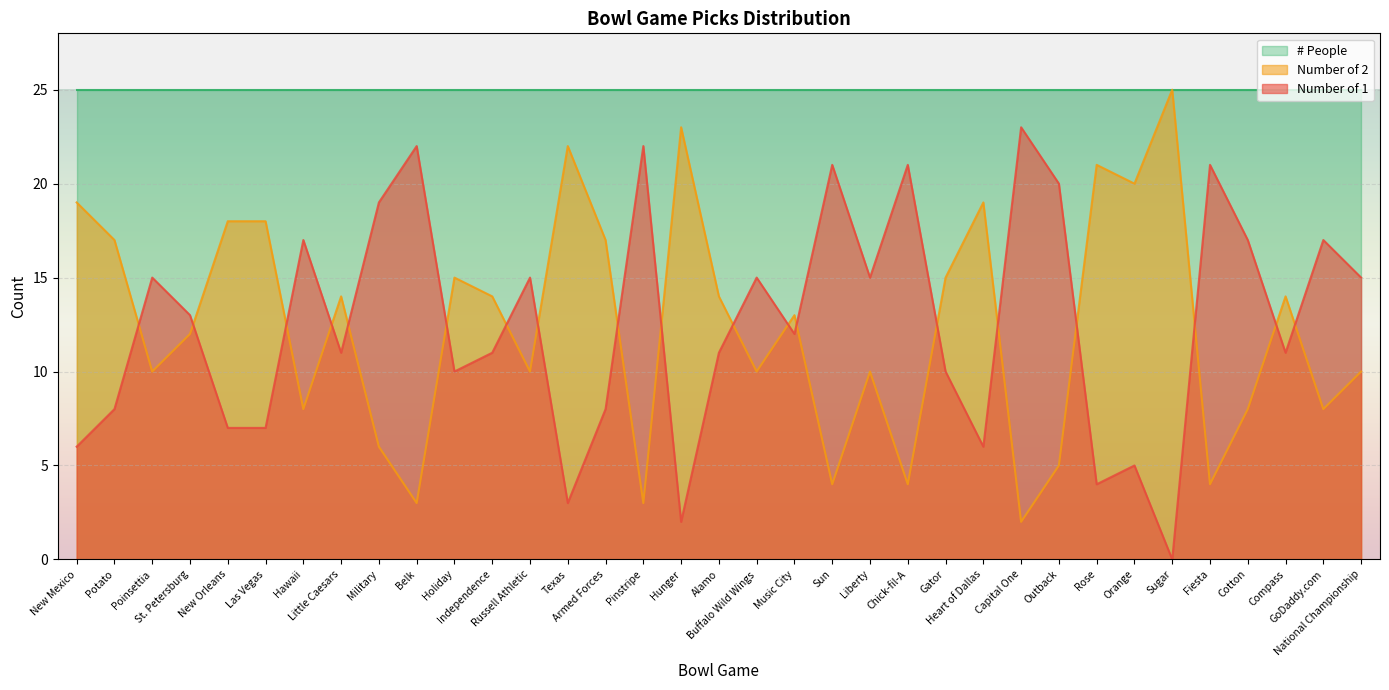

Between which two adjacent categories do Number of 1 and Number of 2 first intersect?

Potato and Poinsettia